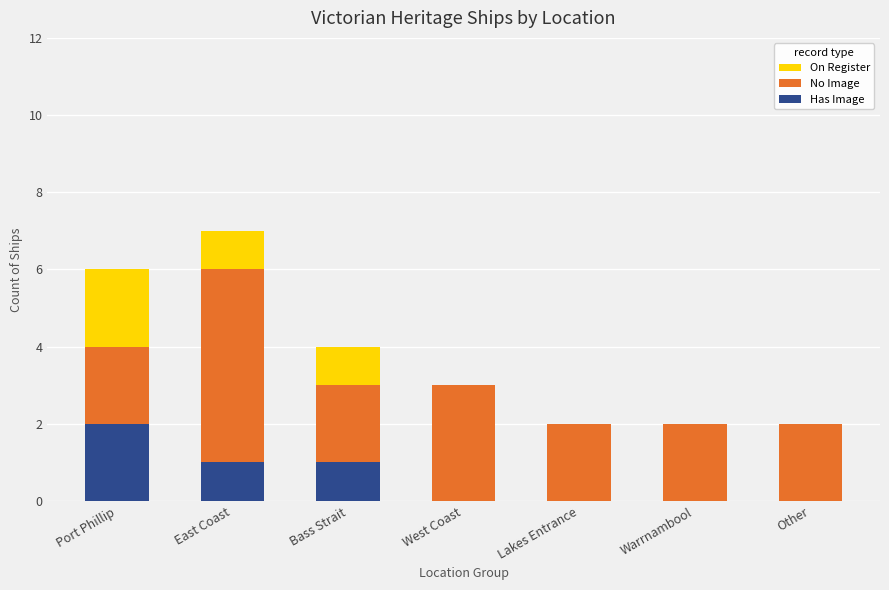

What is the spread (max minus min) of values at Other?

2